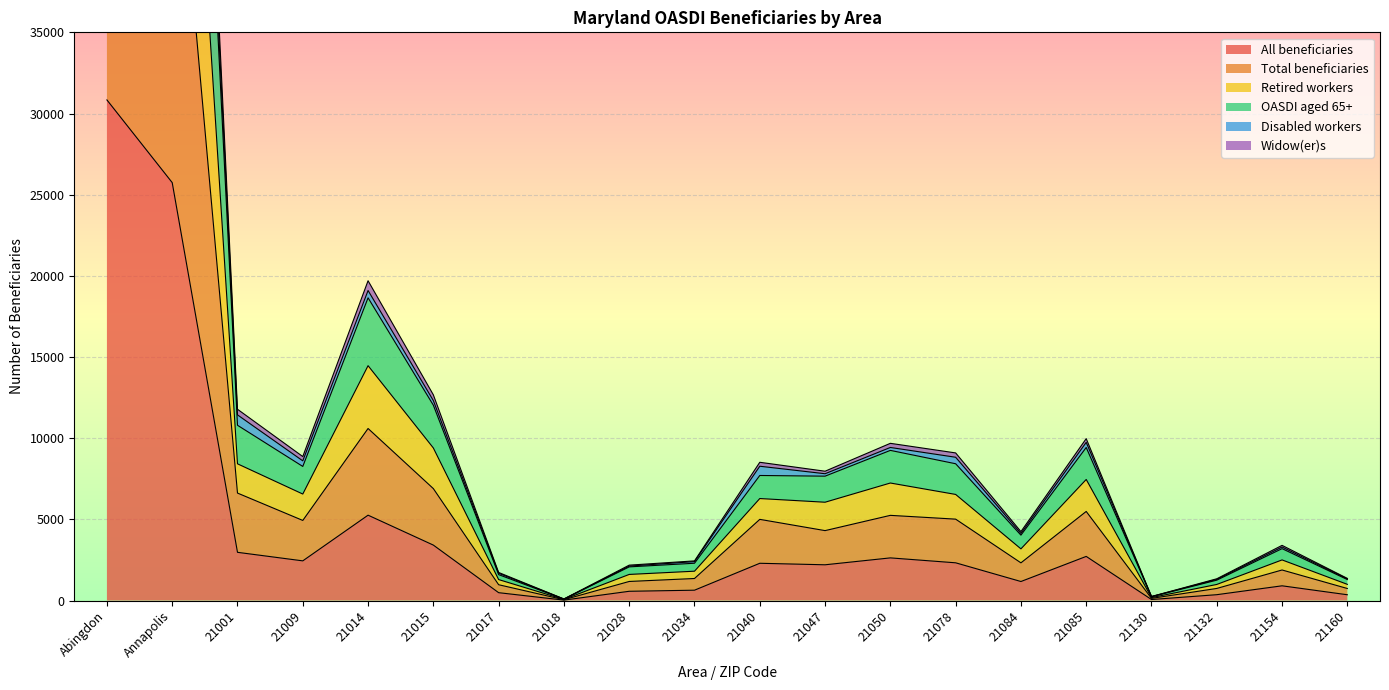

Which category has the highest value in the All beneficiaries series?

Abingdon